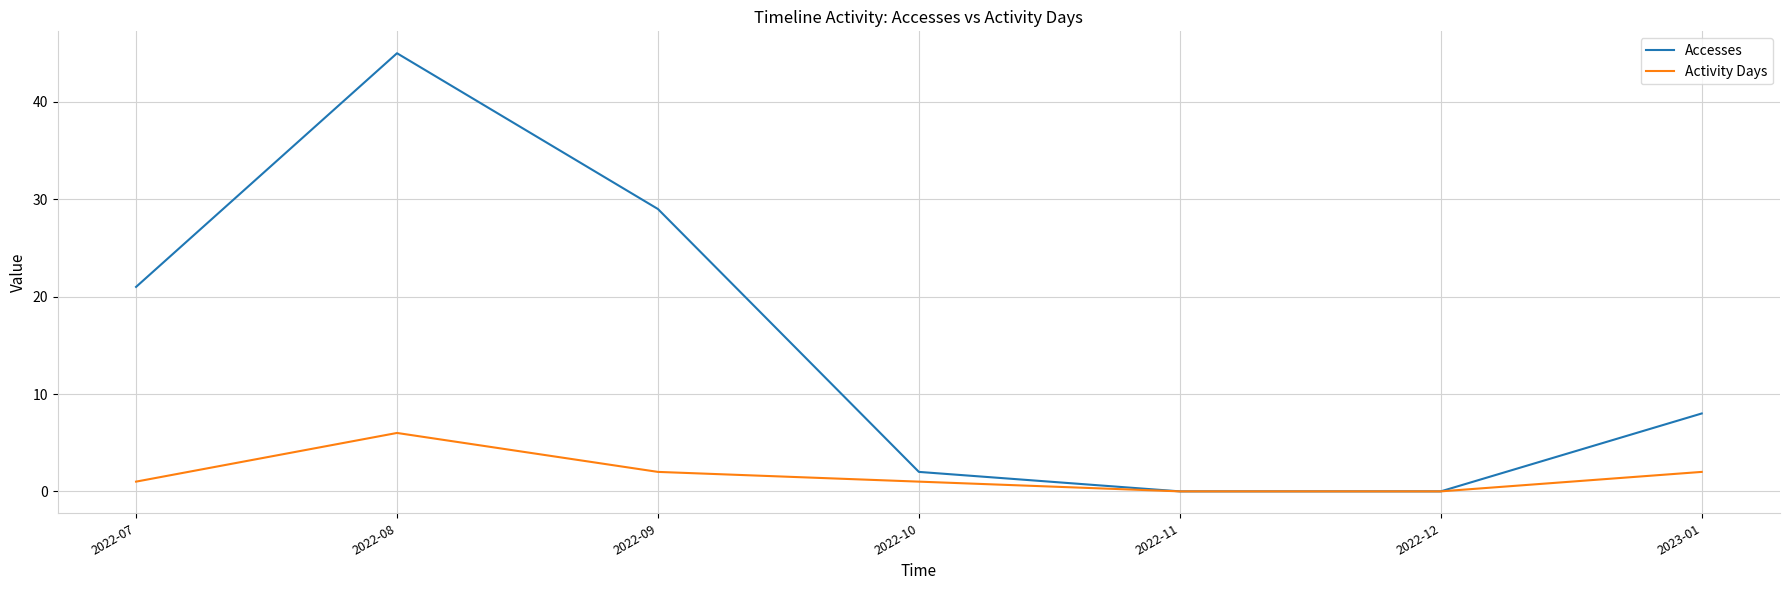

What value does the Accesses series have at 2022-10?

2